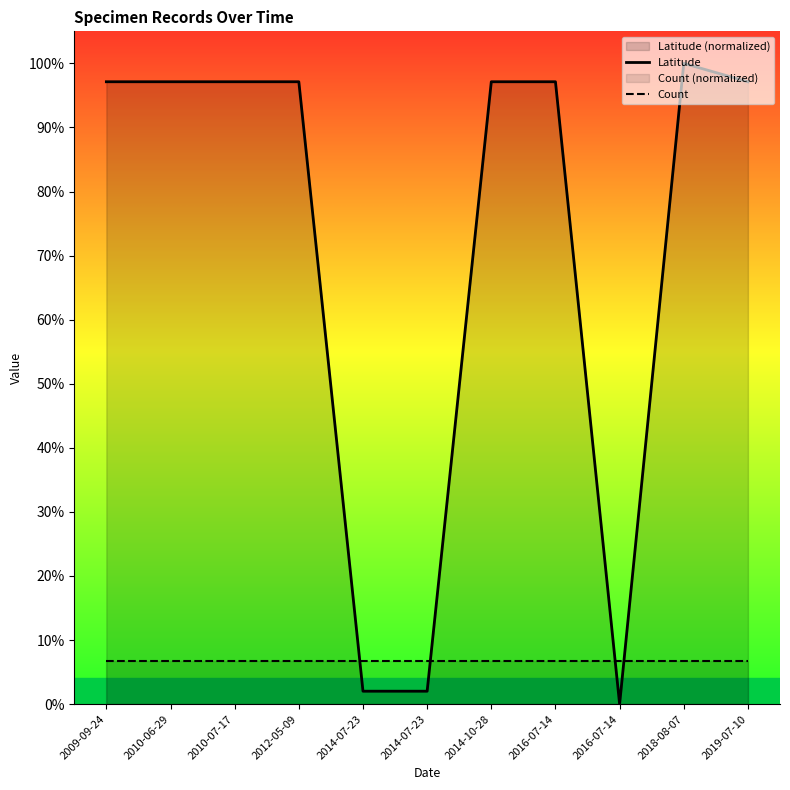

At which label does Latitude reach its minimum?

2016-07-14